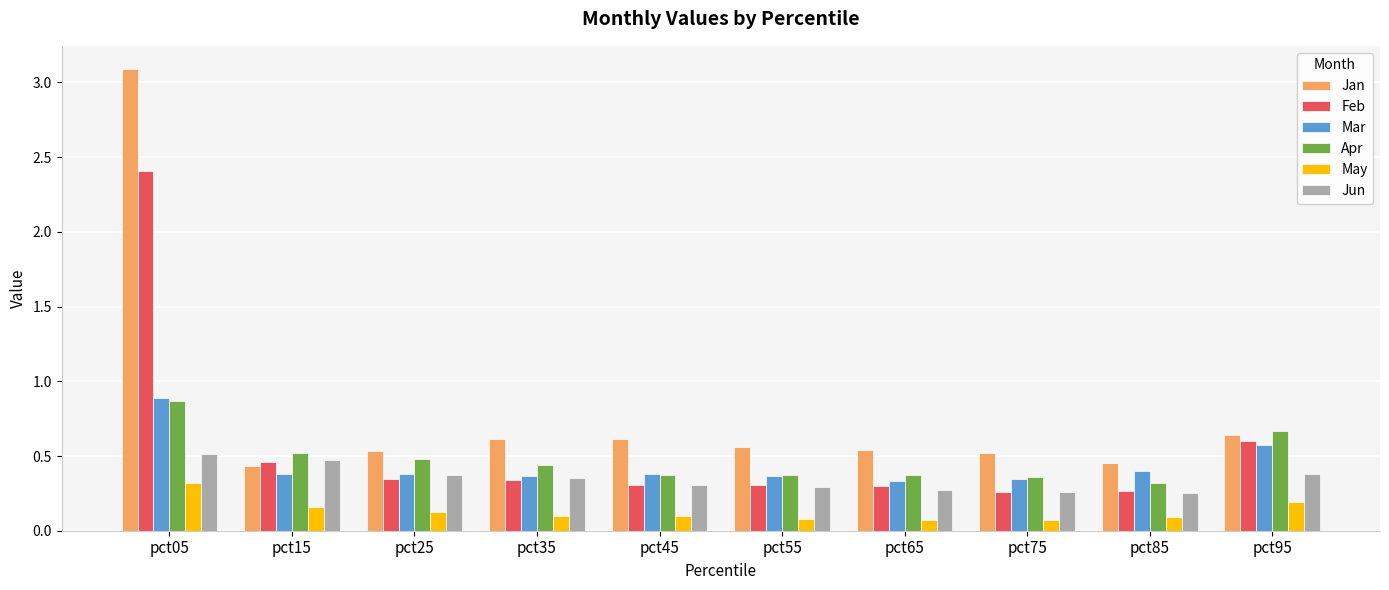

Count the Jan values in the range 0 to 1.

9